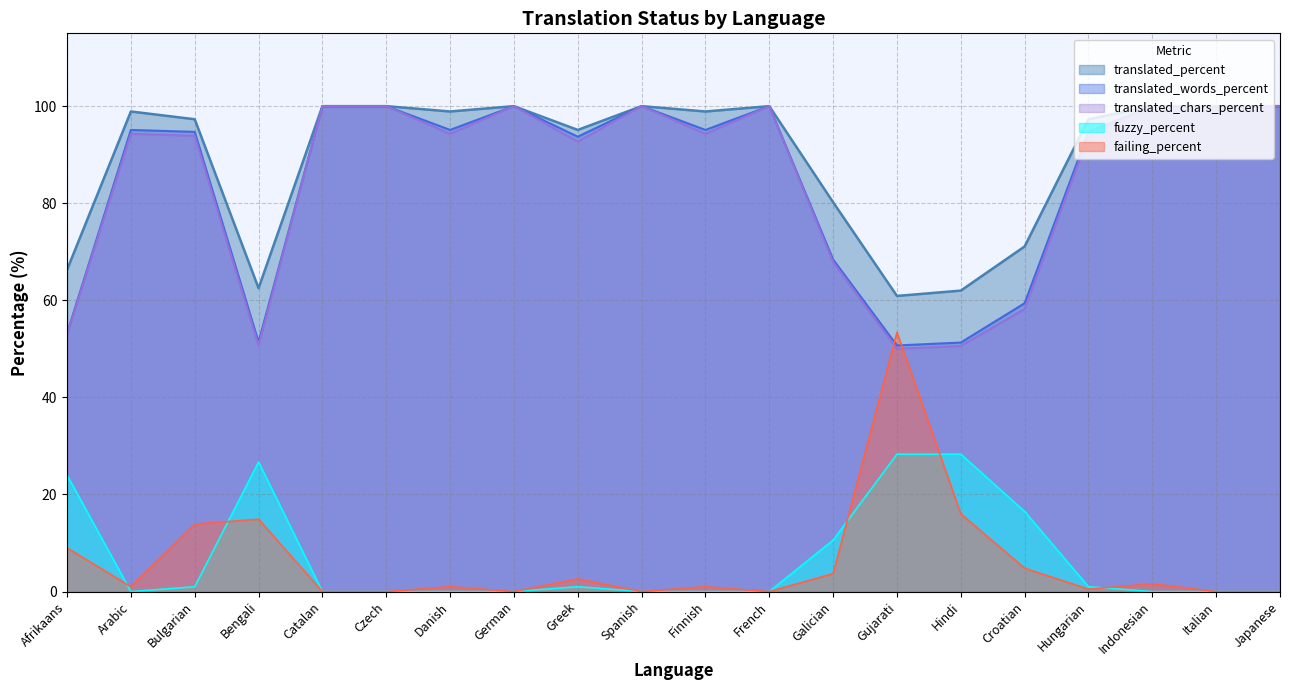

How many lines are shown in the chart?

5